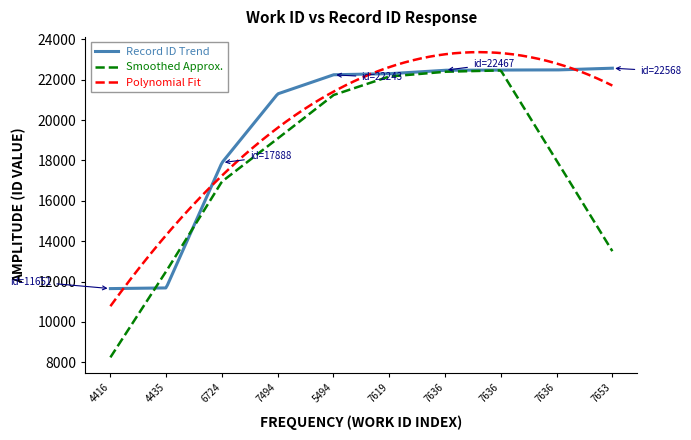

Which series has the largest range (max minus min)?

Smoothed Approx.